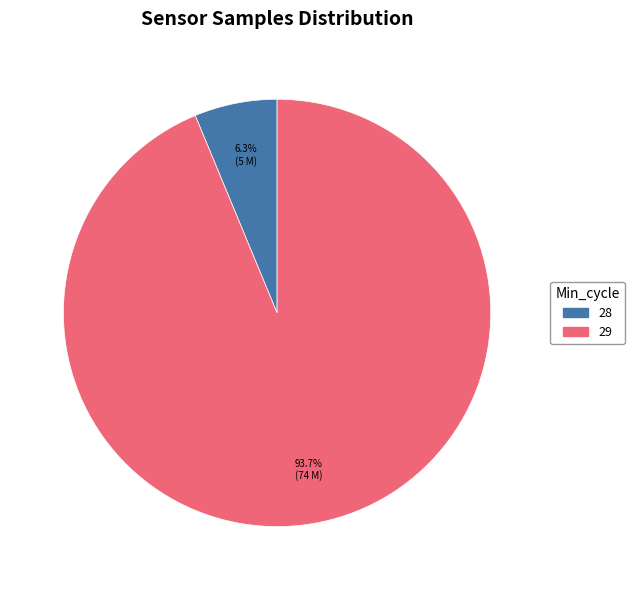

To the nearest percent, what is the average slice percentage?

50%